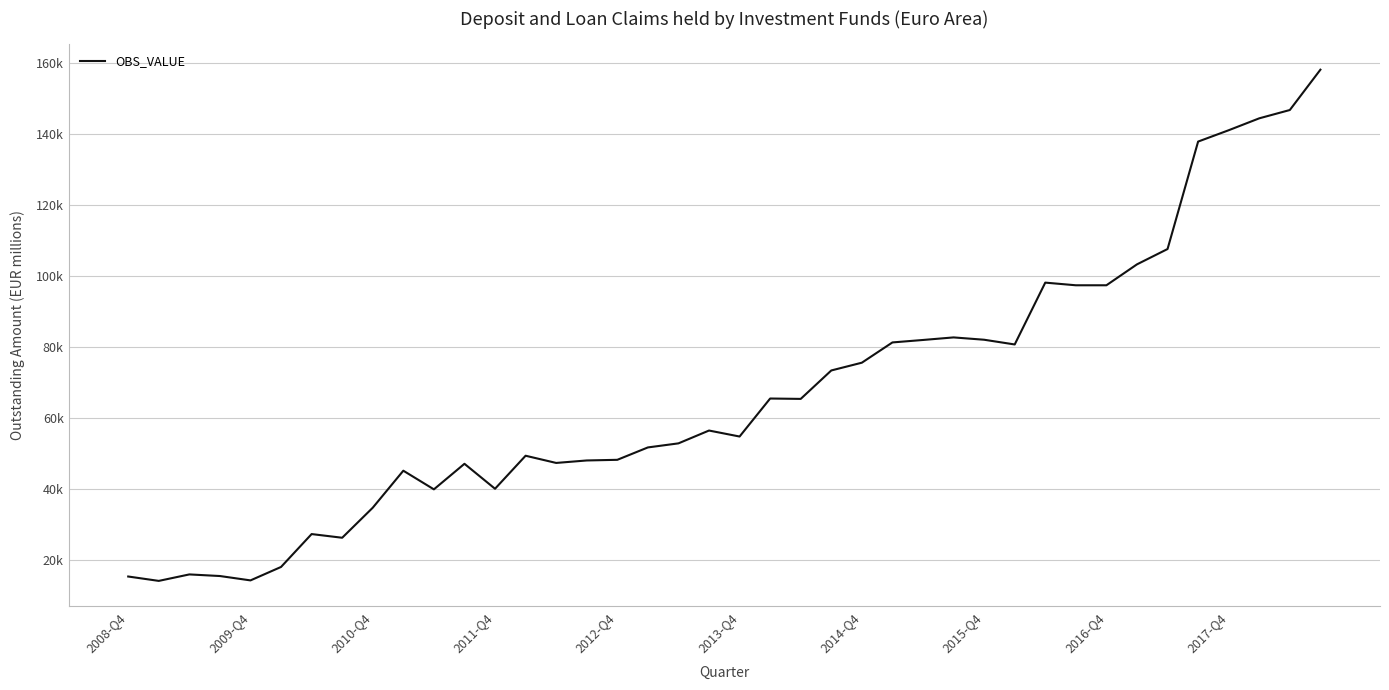

Does the chart have visible grid lines?

Yes